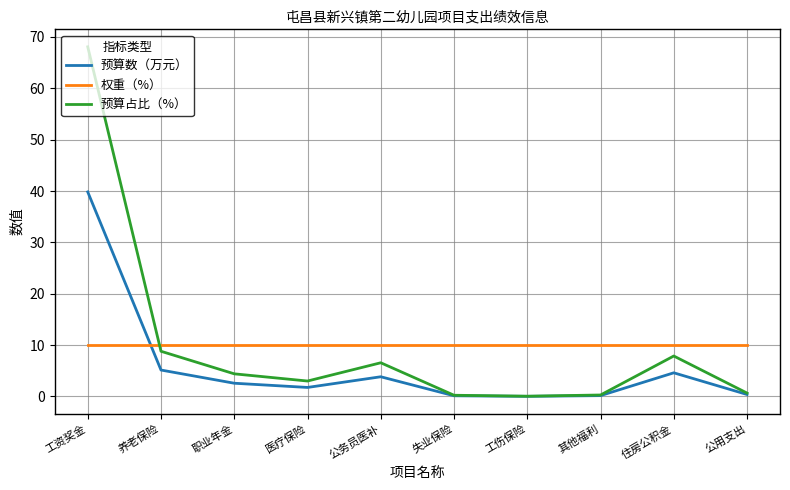

What is the greatest value displayed?

68.1